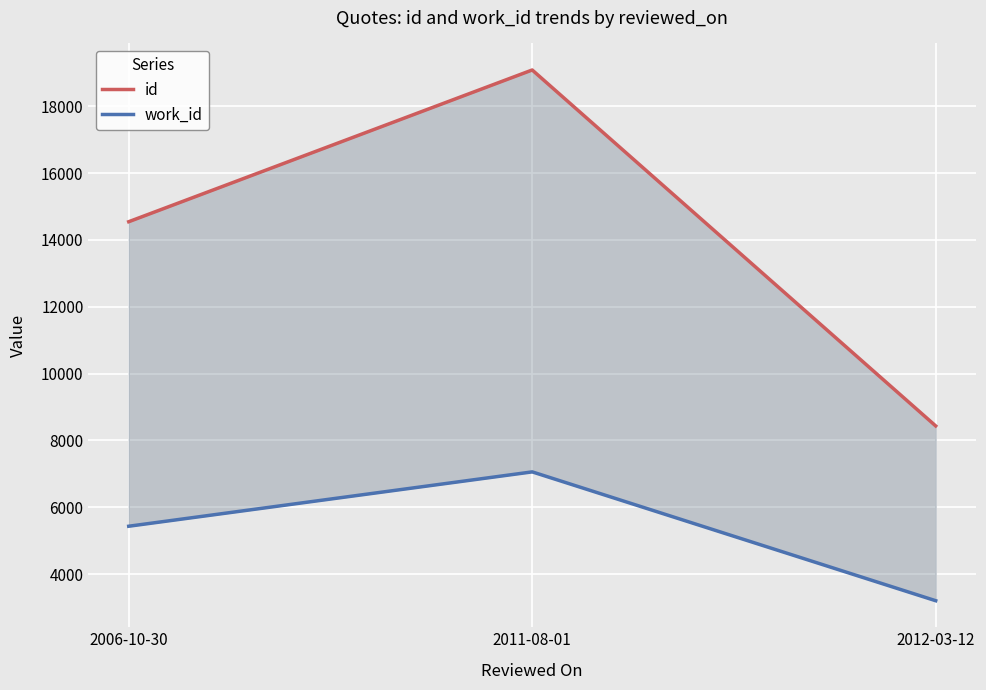

What is the difference between the id values at 2006-10-30 and 2011-08-01?

4539